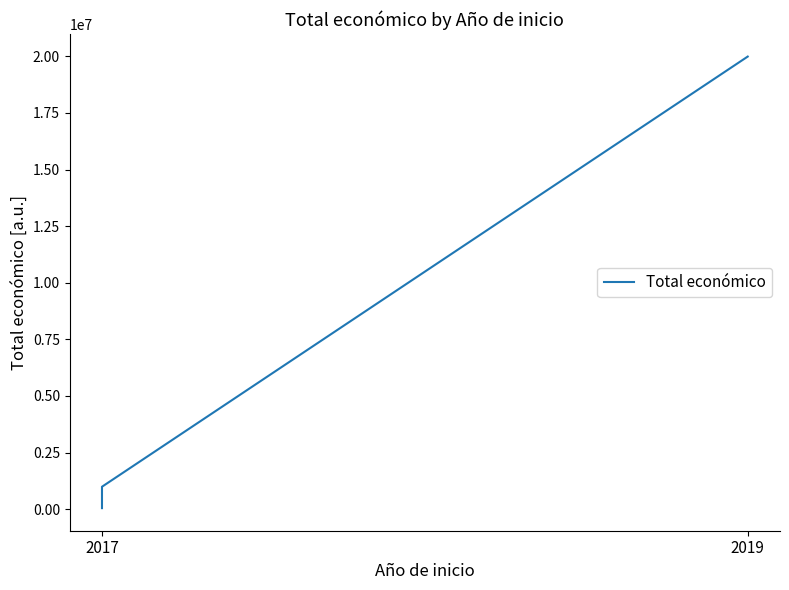

What is the difference between the maximum and second lowest values?

19004212